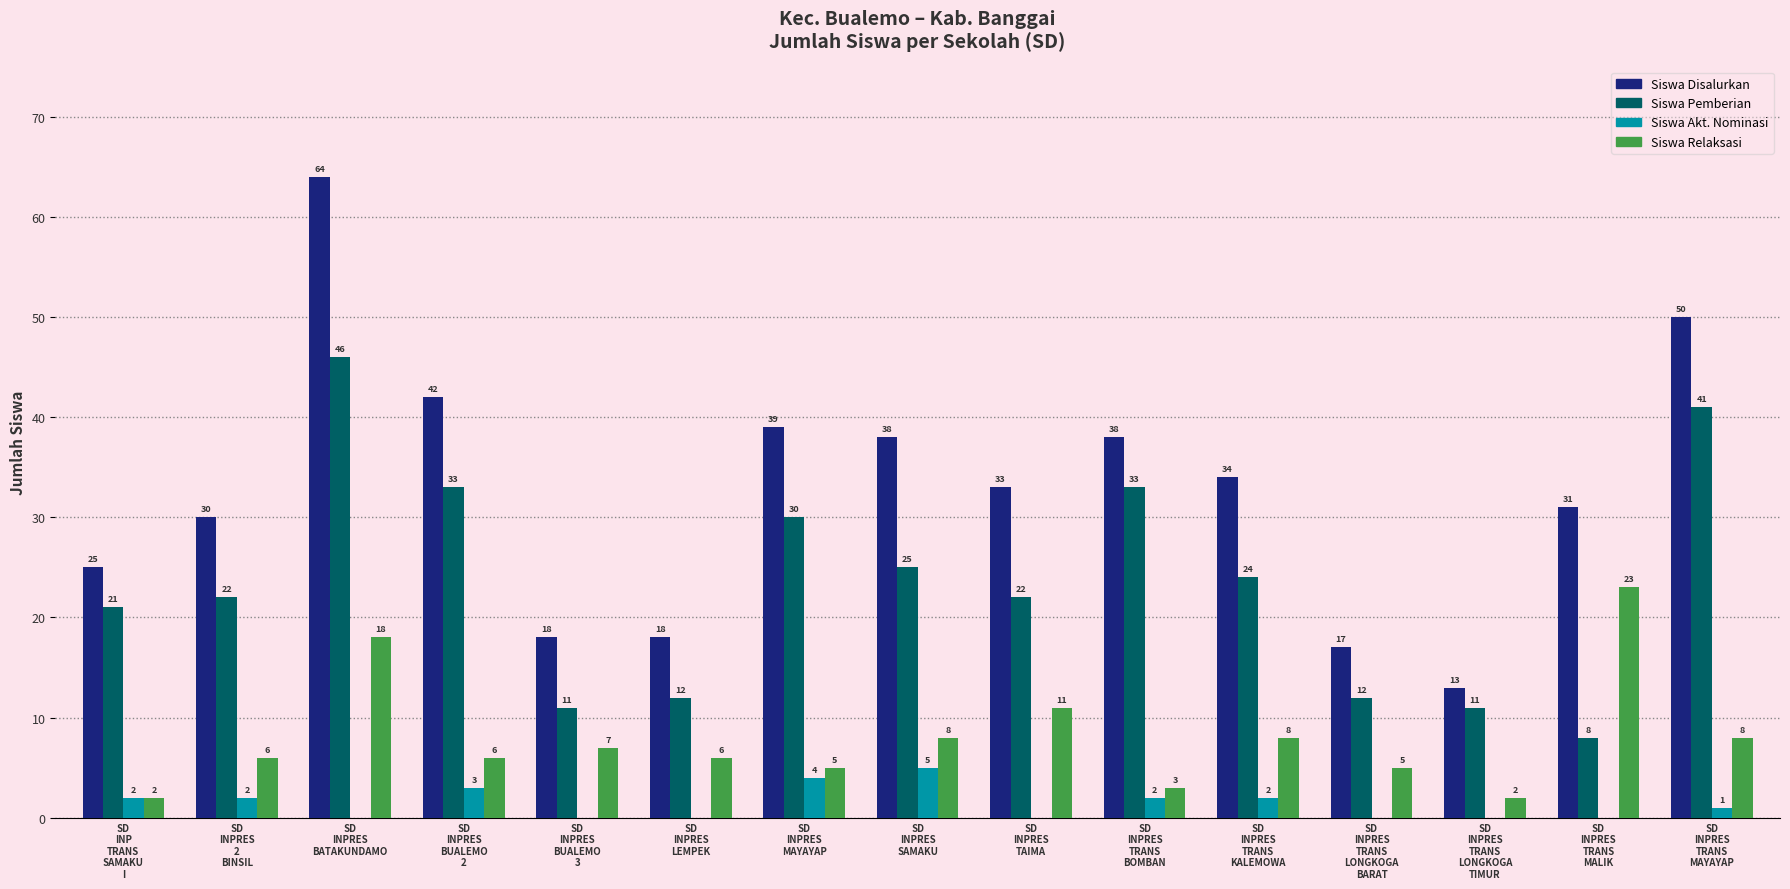

What is the highest value of the Siswa Disalurkan series?

64